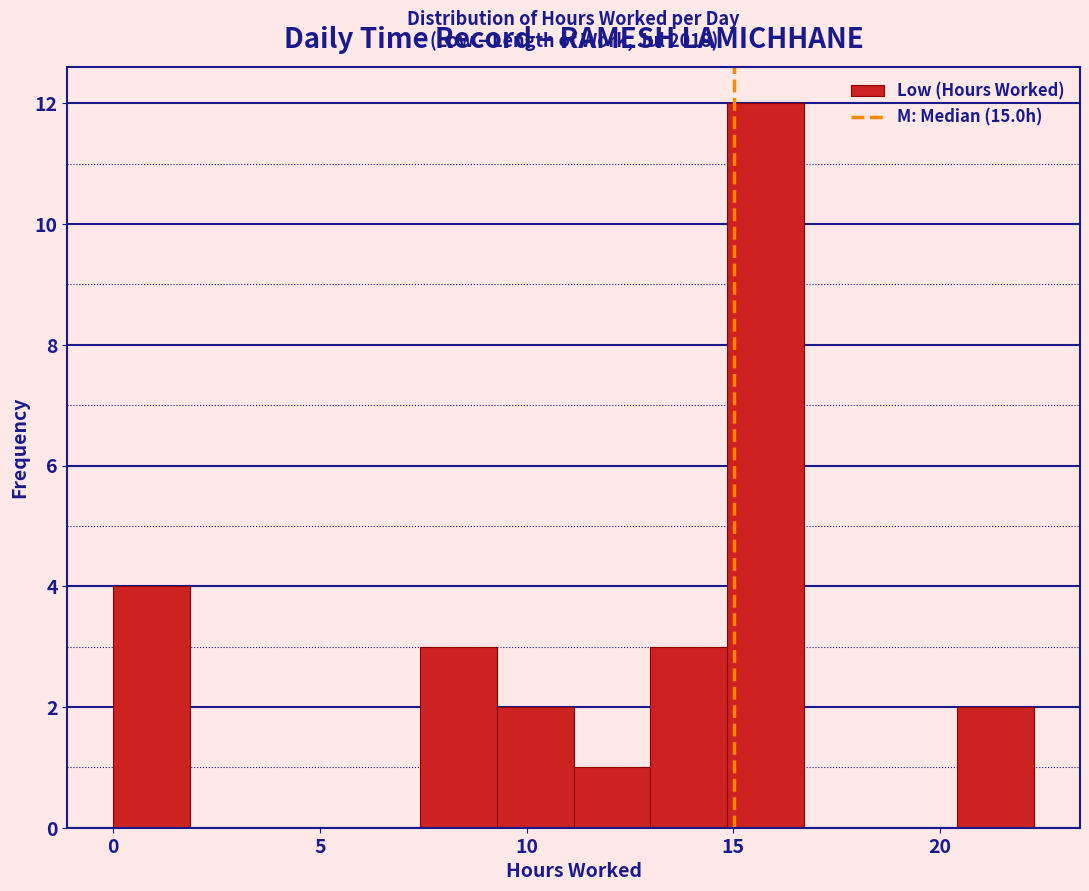

Read against the x-axis, roughly where is the centre of the tallest bar?

16.0